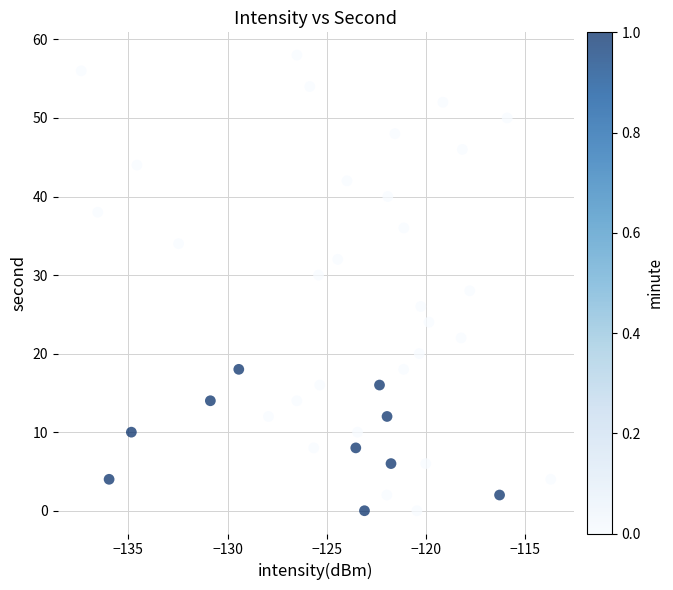

What is the range of Y values (max minus min)?

58